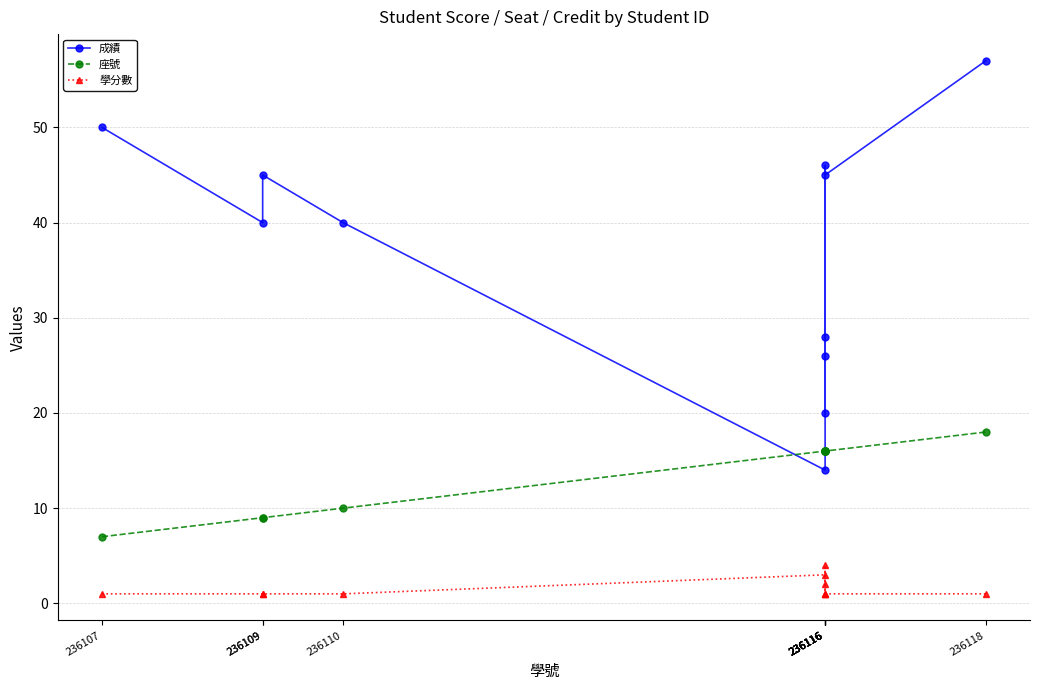

At which label does 成績 first exceed 40?

236107